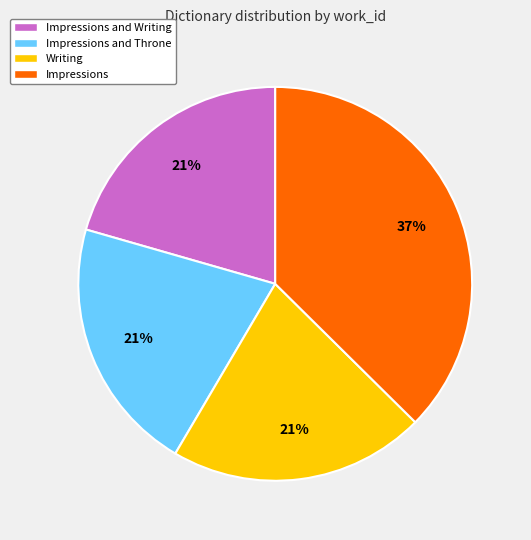

Which has a higher value, Impressions and Writing or Impressions?

Impressions